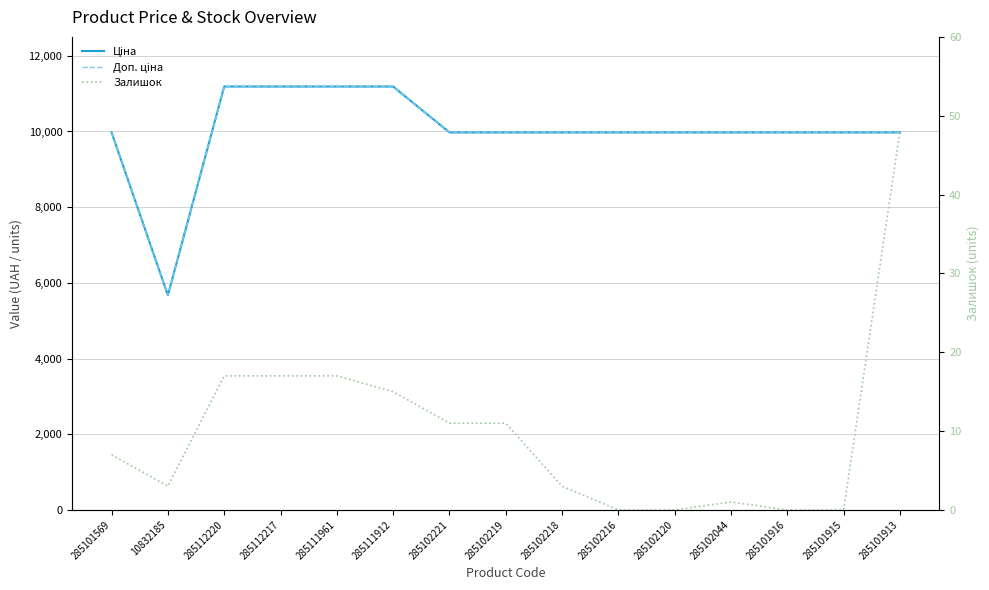

Where is the first local minimum for Доп. ціна?

10832185